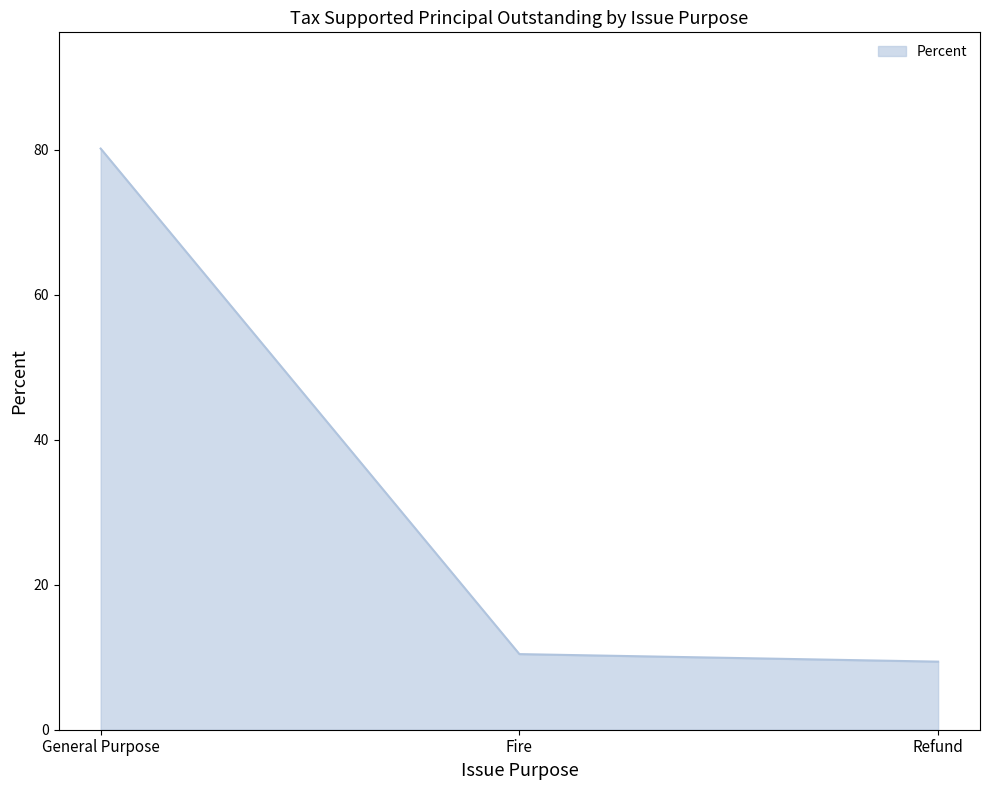

True or false: the data shows 32.5 at General Purpose.

False